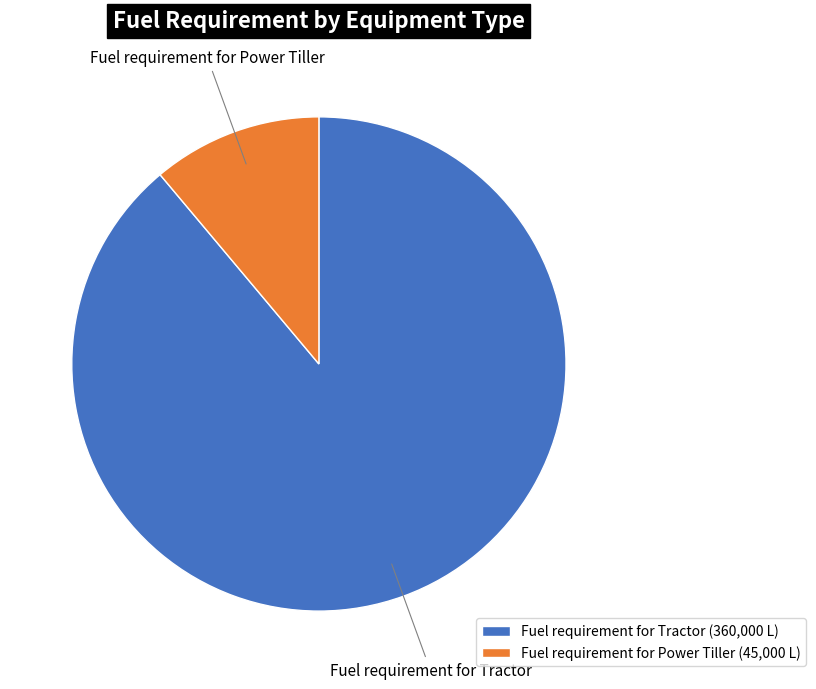

Combined, do Fuel requirement for Power Tiller and Fuel requirement for Tractor account for over 50%?

Yes